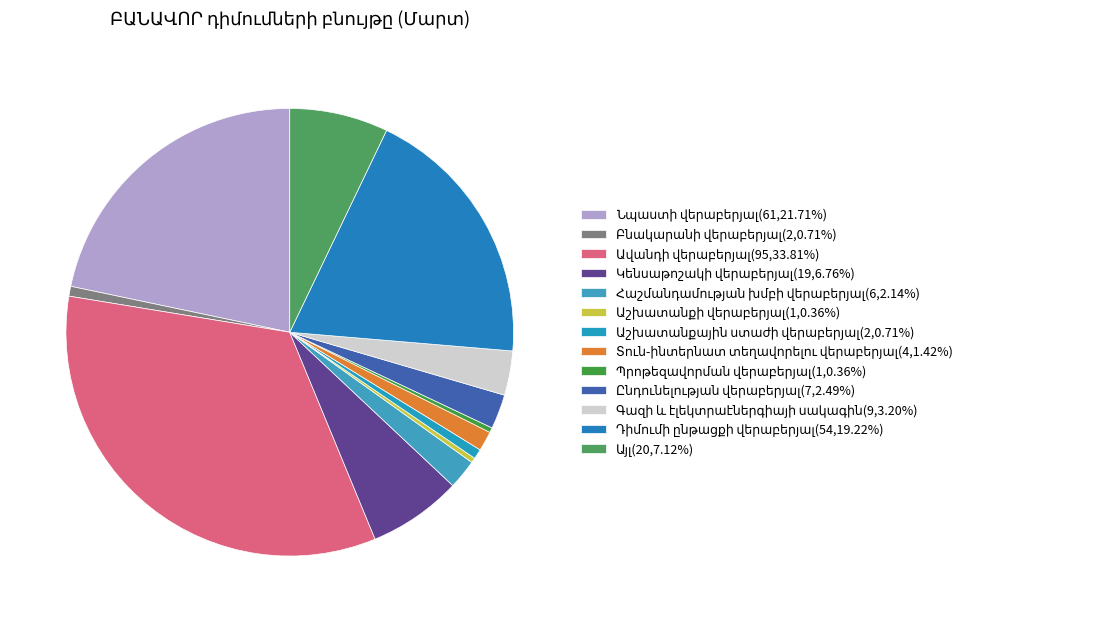

To the nearest percent, what percentage of the pie is Հաշմանդամության խմբի վերաբերյալ?

2%